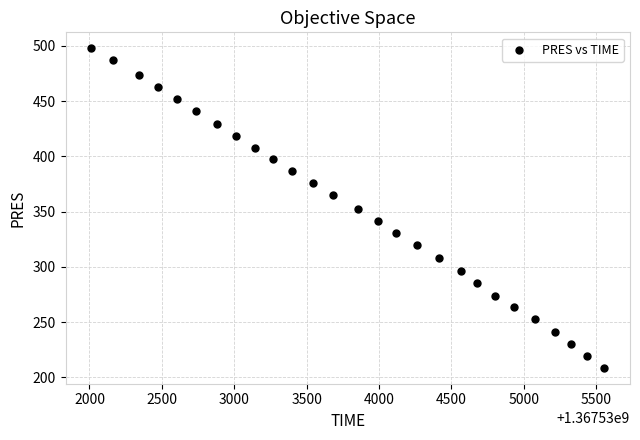

What is the range of X values (max minus min)?

3545.0